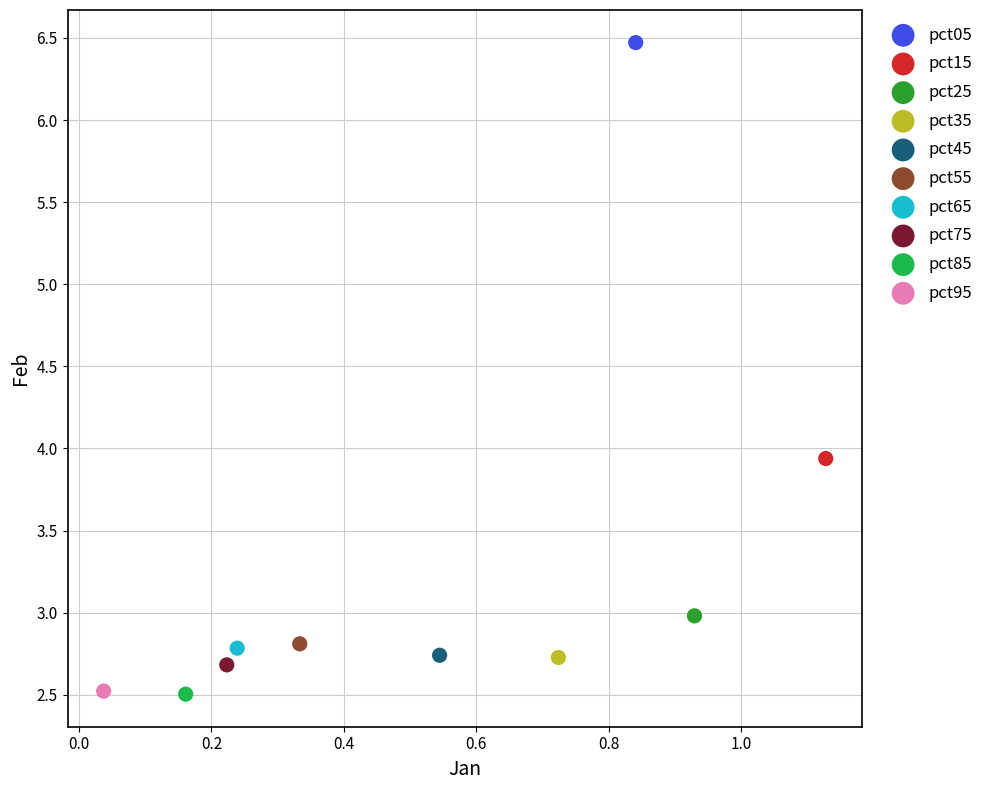

Which series contains the highest Y value?

pct05